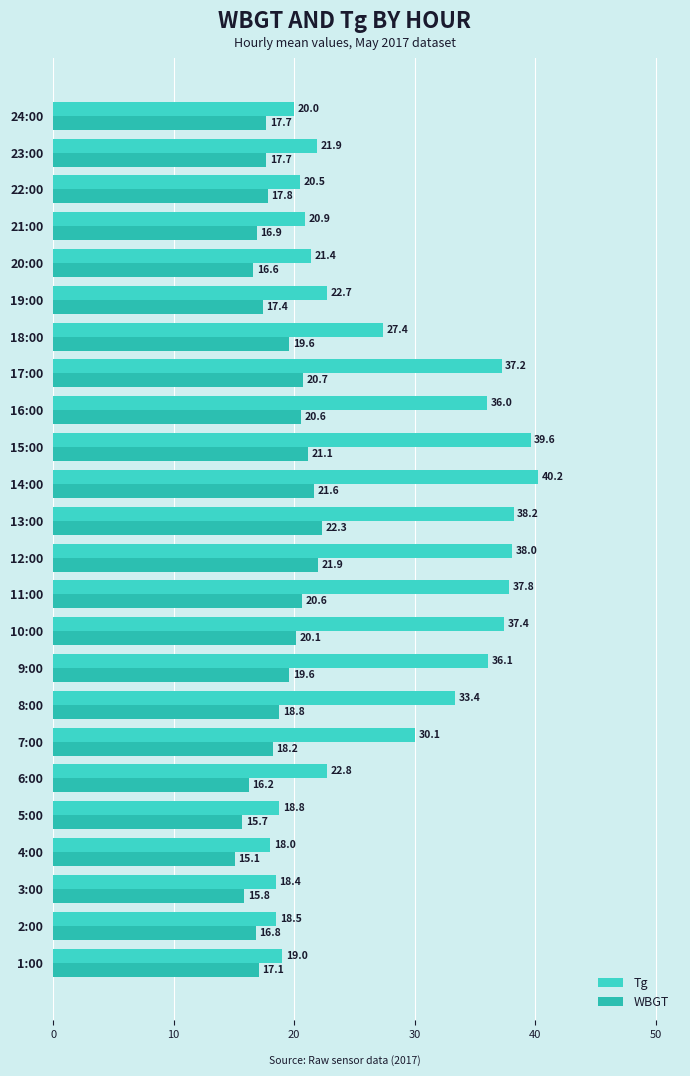

How many data points in Tg are less than 27?

12